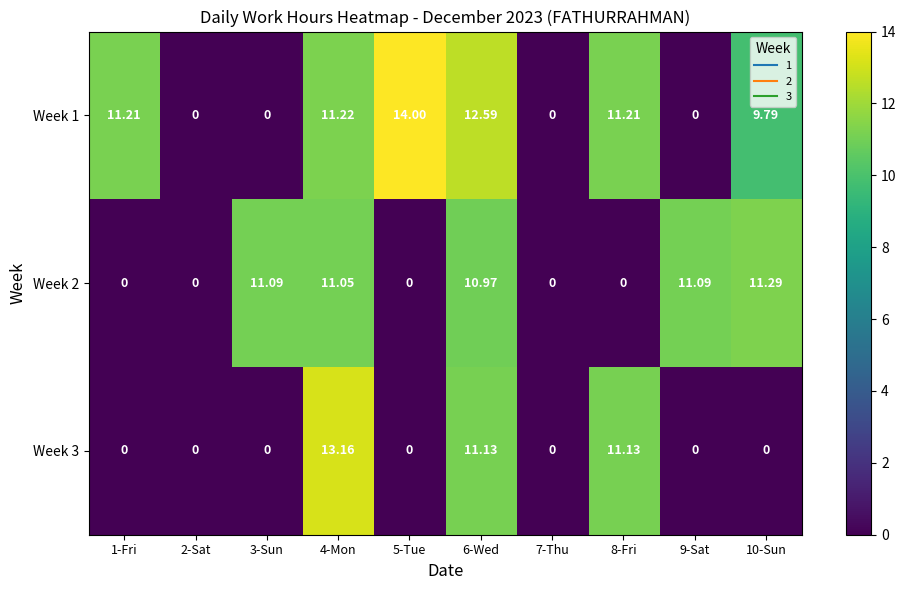

Which series has the largest total across all categories?

Week 1